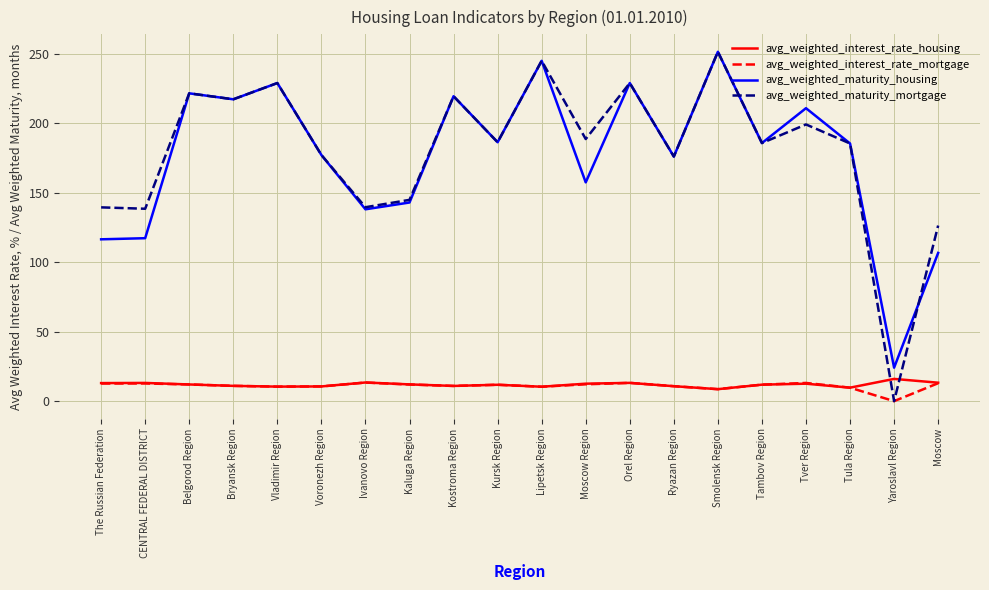

Is the value of avg_weighted_maturity_mortgage at Voronezh Region greater than the value of avg_weighted_maturity_housing at Belgorod Region?

No